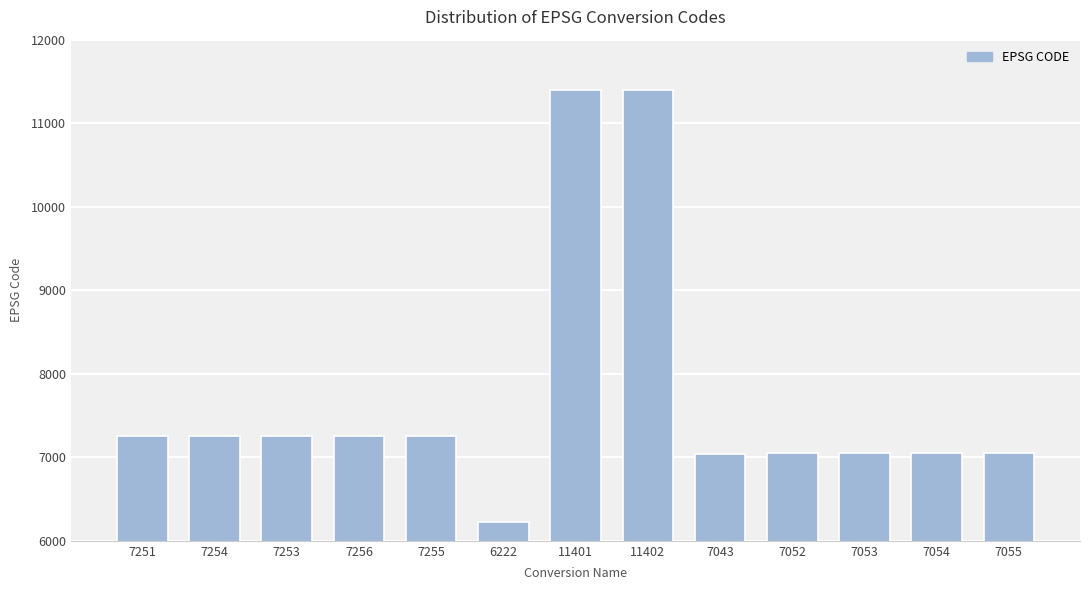

How many bars are there in total?

13